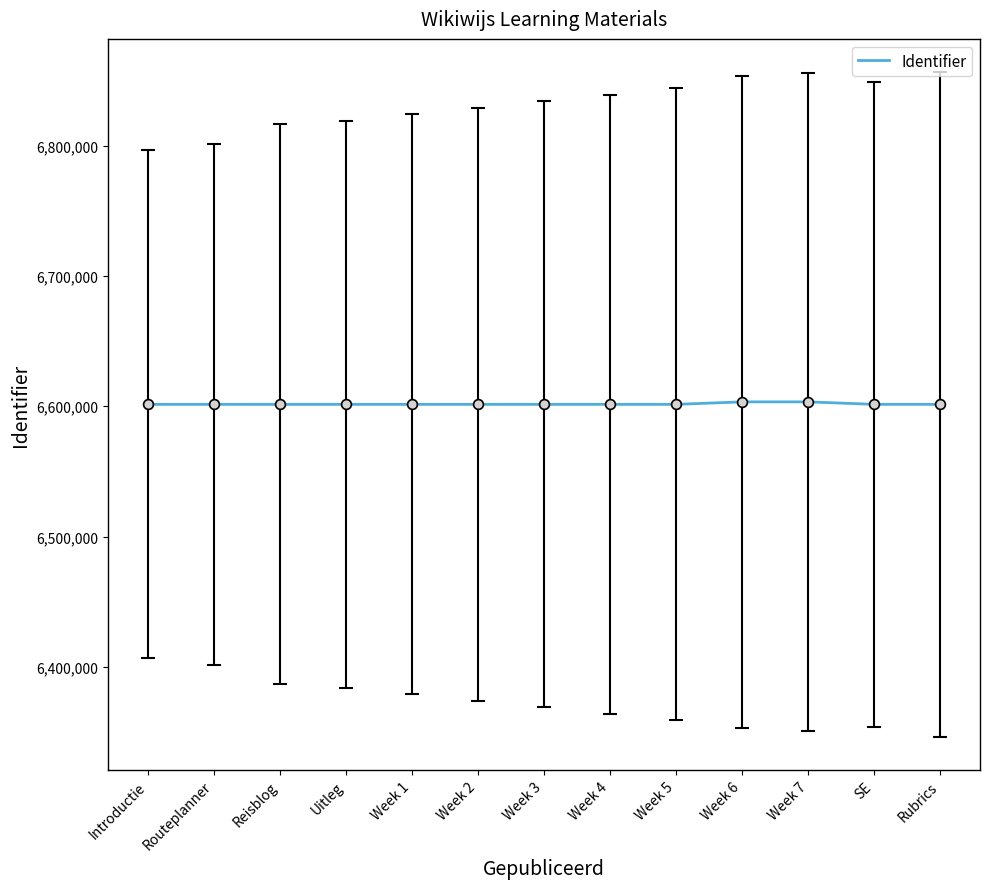

What is the change in value from Uitleg to Week 7?

+1914